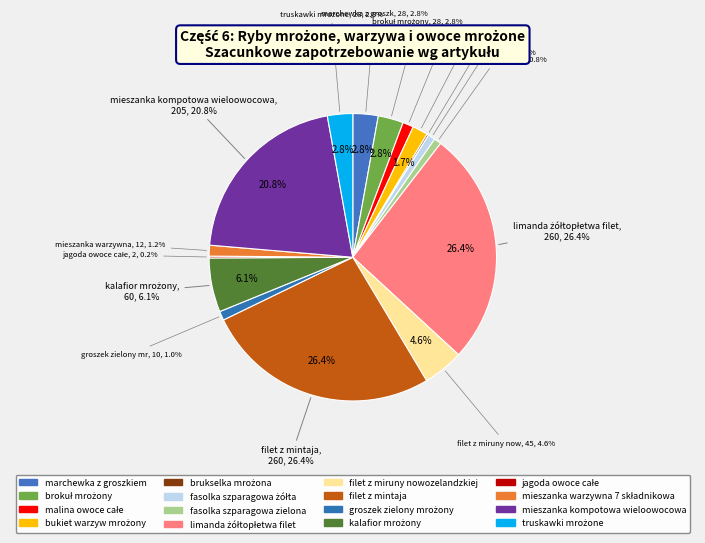

What is the change in value from brokuł mrożony to limanda żółtopłetwa filet?

+232